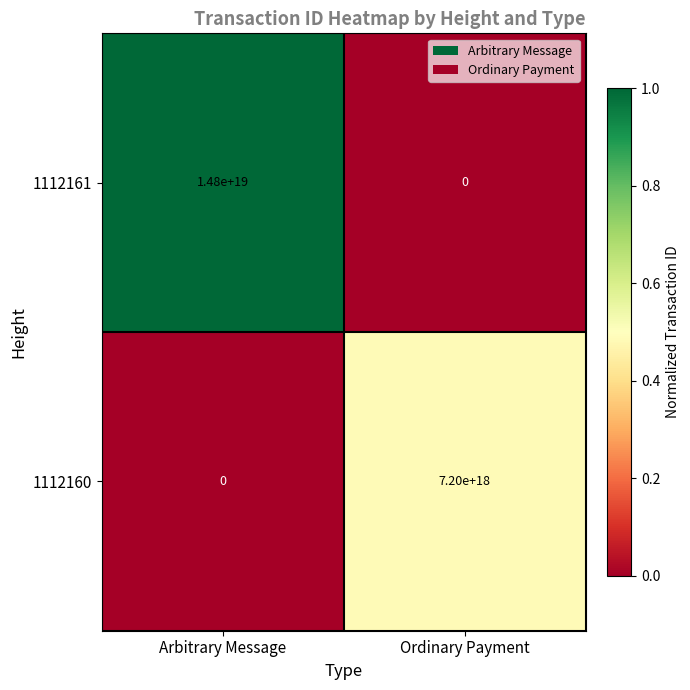

At which label is 1112161 closest to 7400000000000000000?

Arbitrary Message